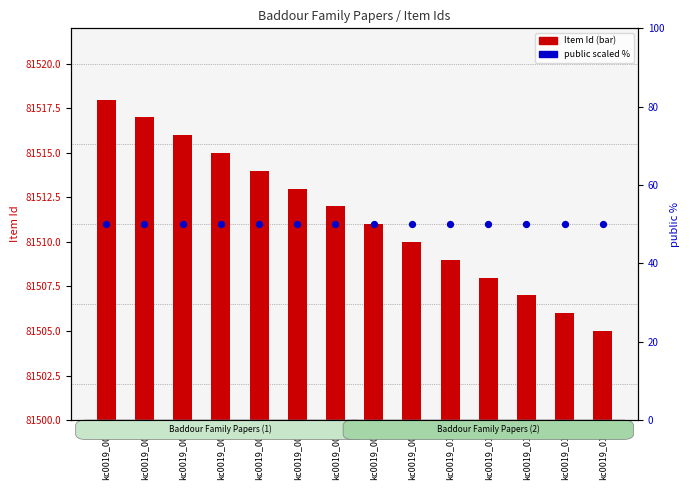

What are all the series names shown in the legend?

Item Id, public (scaled %)